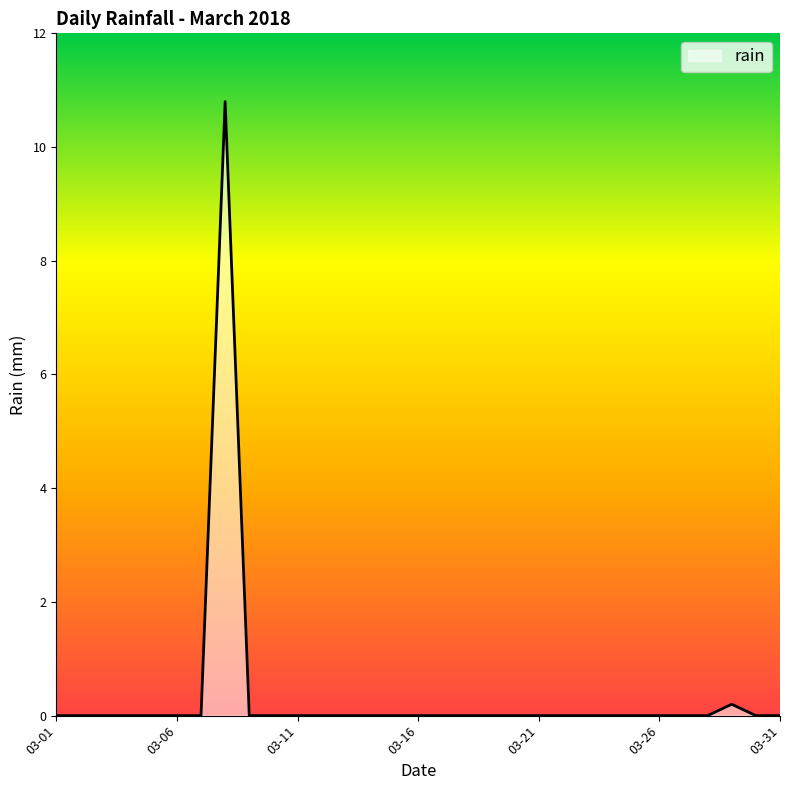

What is the greatest value displayed?

10.8